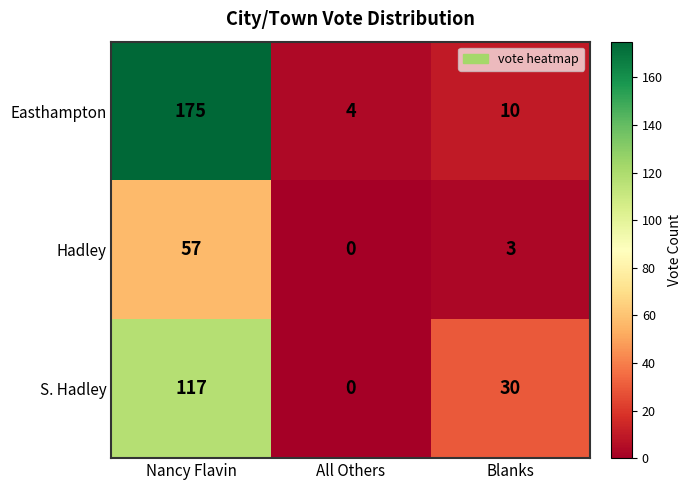

What is the greatest value displayed?

175